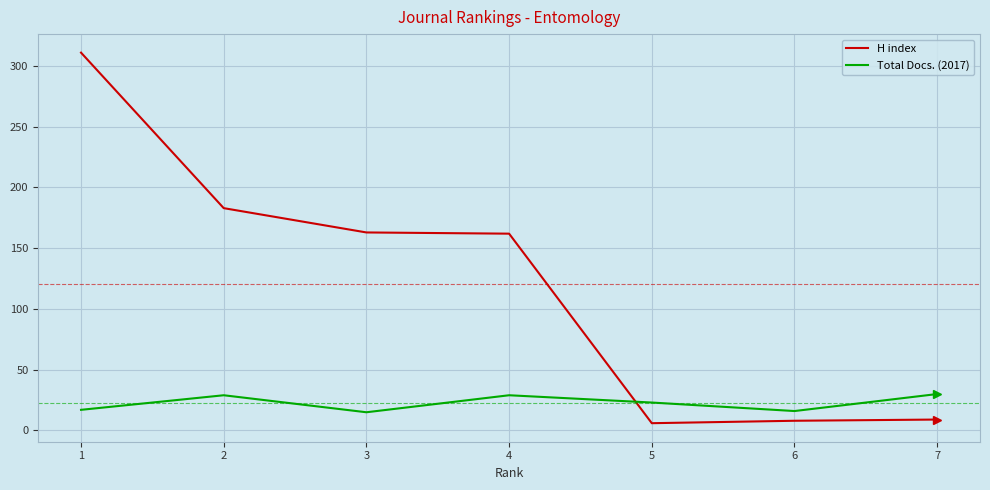

Between which two adjacent categories do H index and Total Docs. (2017) first intersect?

4 and 5